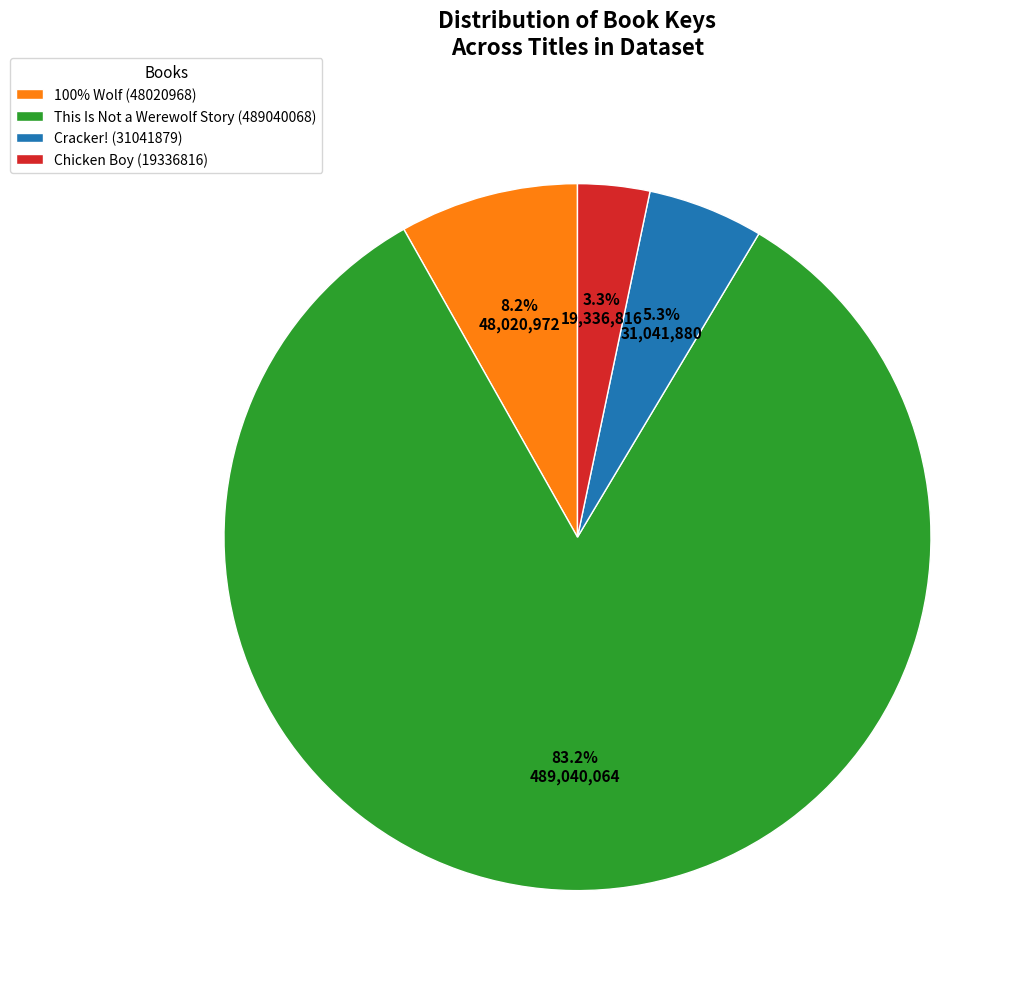

What is the ratio of the value at 100% Wolf (48020968) to the value at Chicken Boy (19336816)?

2.5